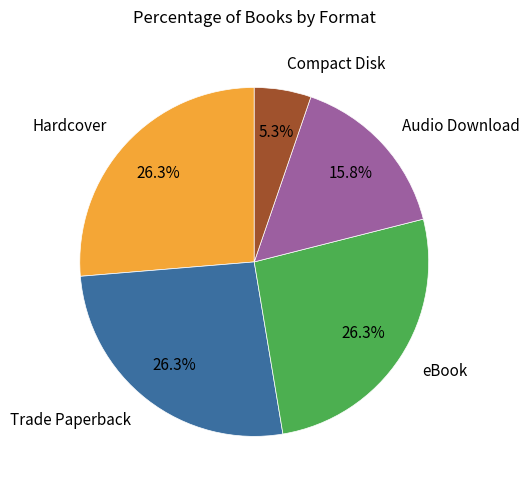

To the nearest percent, what portion does Compact Disk represent?

5%